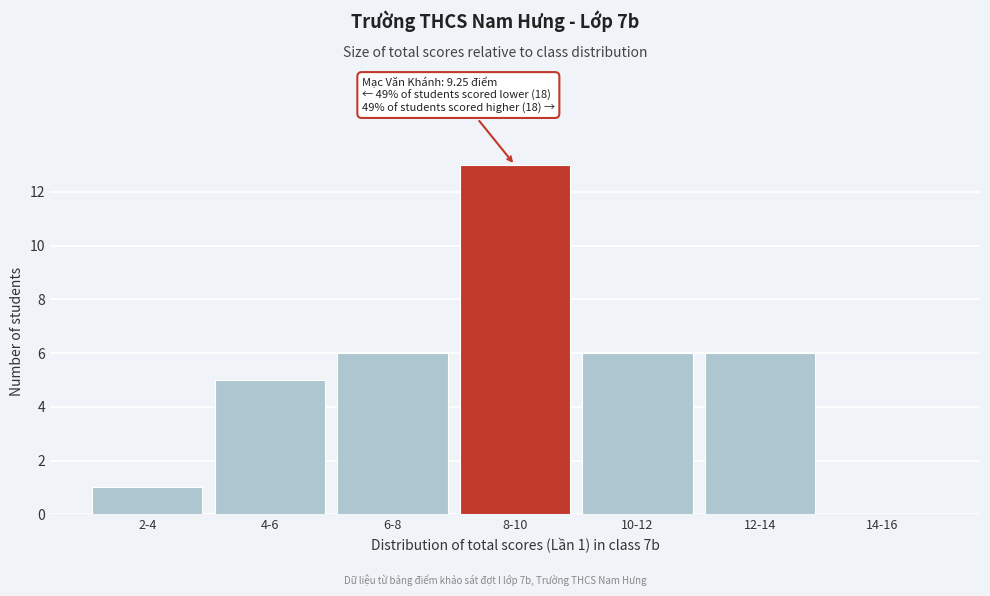

Reading left to right, list all the values displayed in this chart.

2-4=1	4-6=5	6-8=6	8-10=13	10-12=6	12-14=6	14-16=0